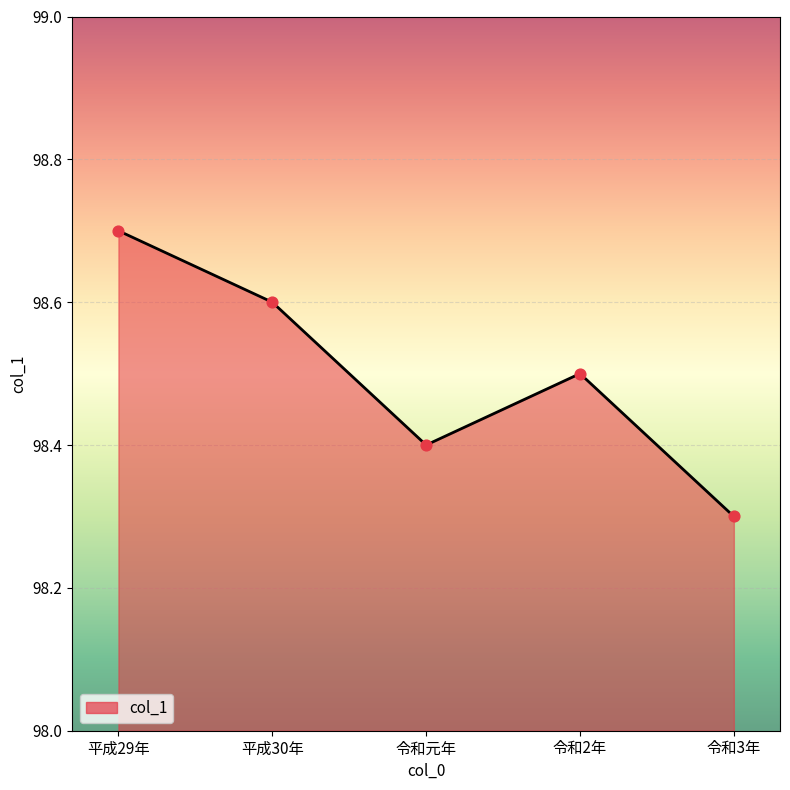

What is the change in value from 令和元年 to 令和2年?

+0.1